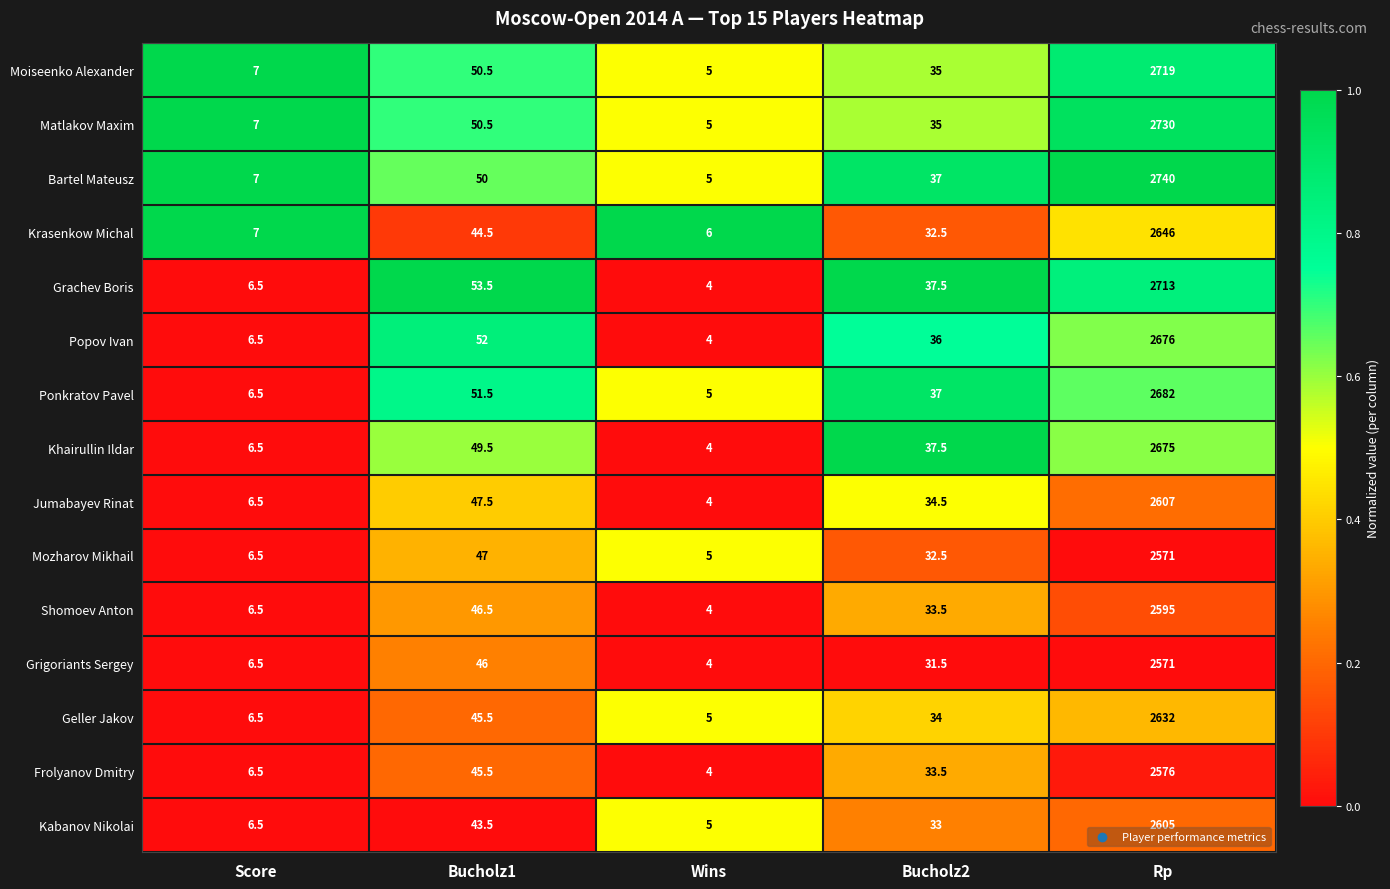

At which label is Frolyanov Dmitry closest to 1290?

Bucholz1